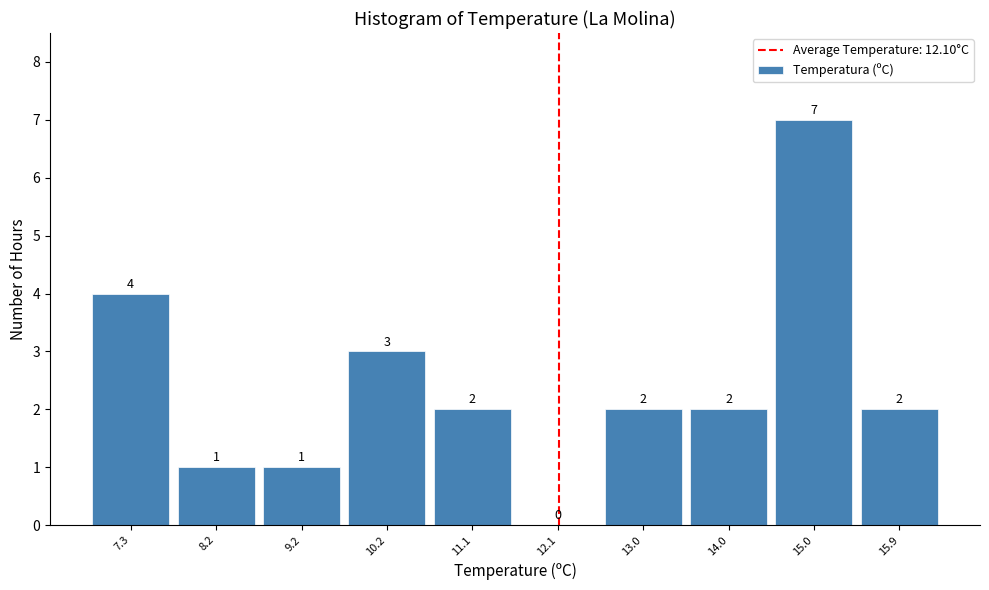

Reading left to right, transcribe this chart: for each bar, give the range it covers on the x-axis and its height. The bar edges are not printed on the chart, so give them approximately, as read against the axis.

6.80 to 7.76: 4
7.76 to 8.72: 1
8.72 to 9.68: 1
9.68 to 10.64: 3
10.64 to 11.60: 2
11.60 to 12.56: 0
12.56 to 13.52: 2
13.52 to 14.48: 2
14.48 to 15.44: 7
15.44 to 16.40: 2